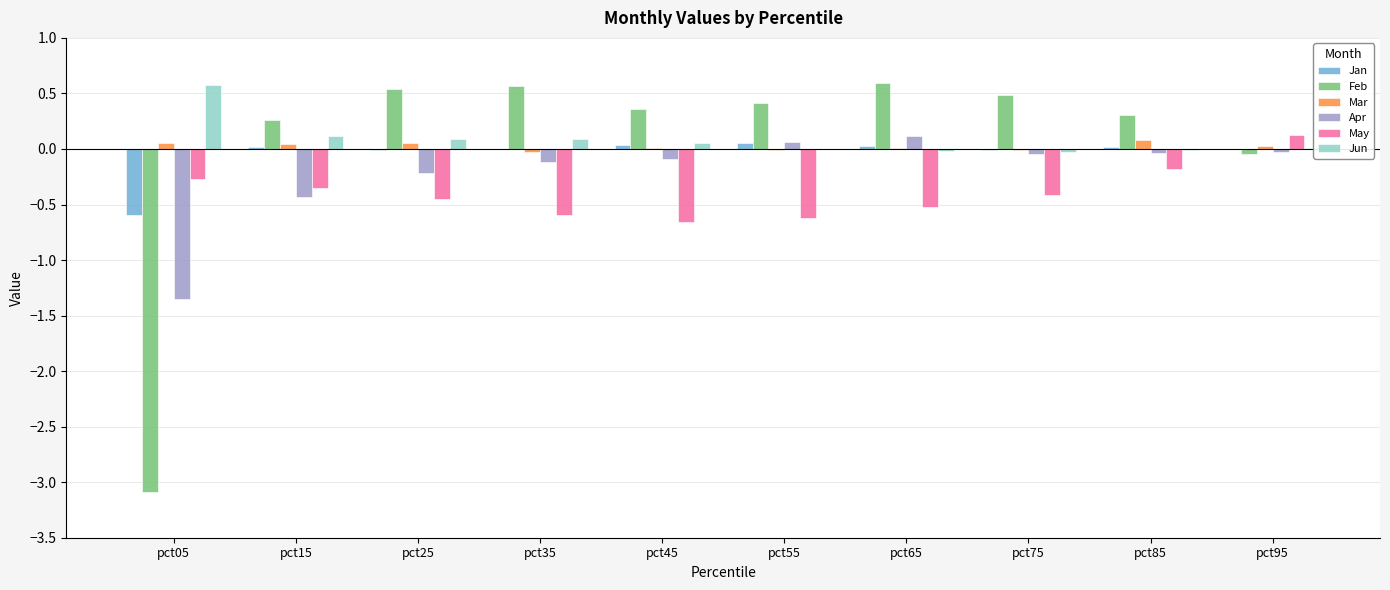

The Apr series shows -0.0 at pct95. True or false?

True